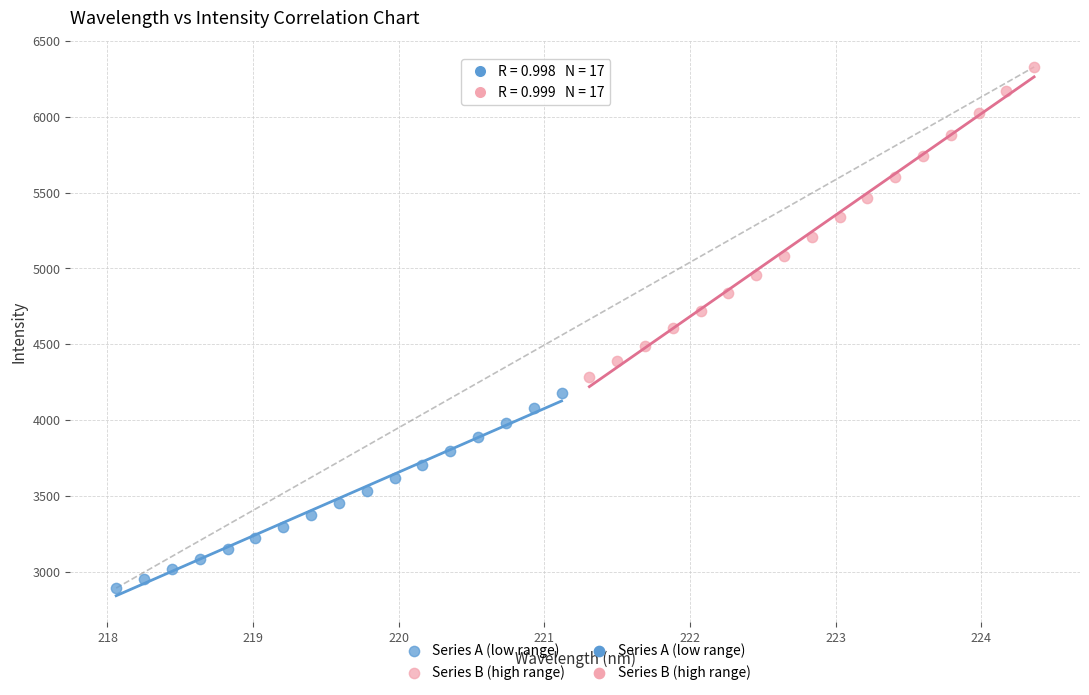

Which series has the widest spread of Y values?

Series B (high range)